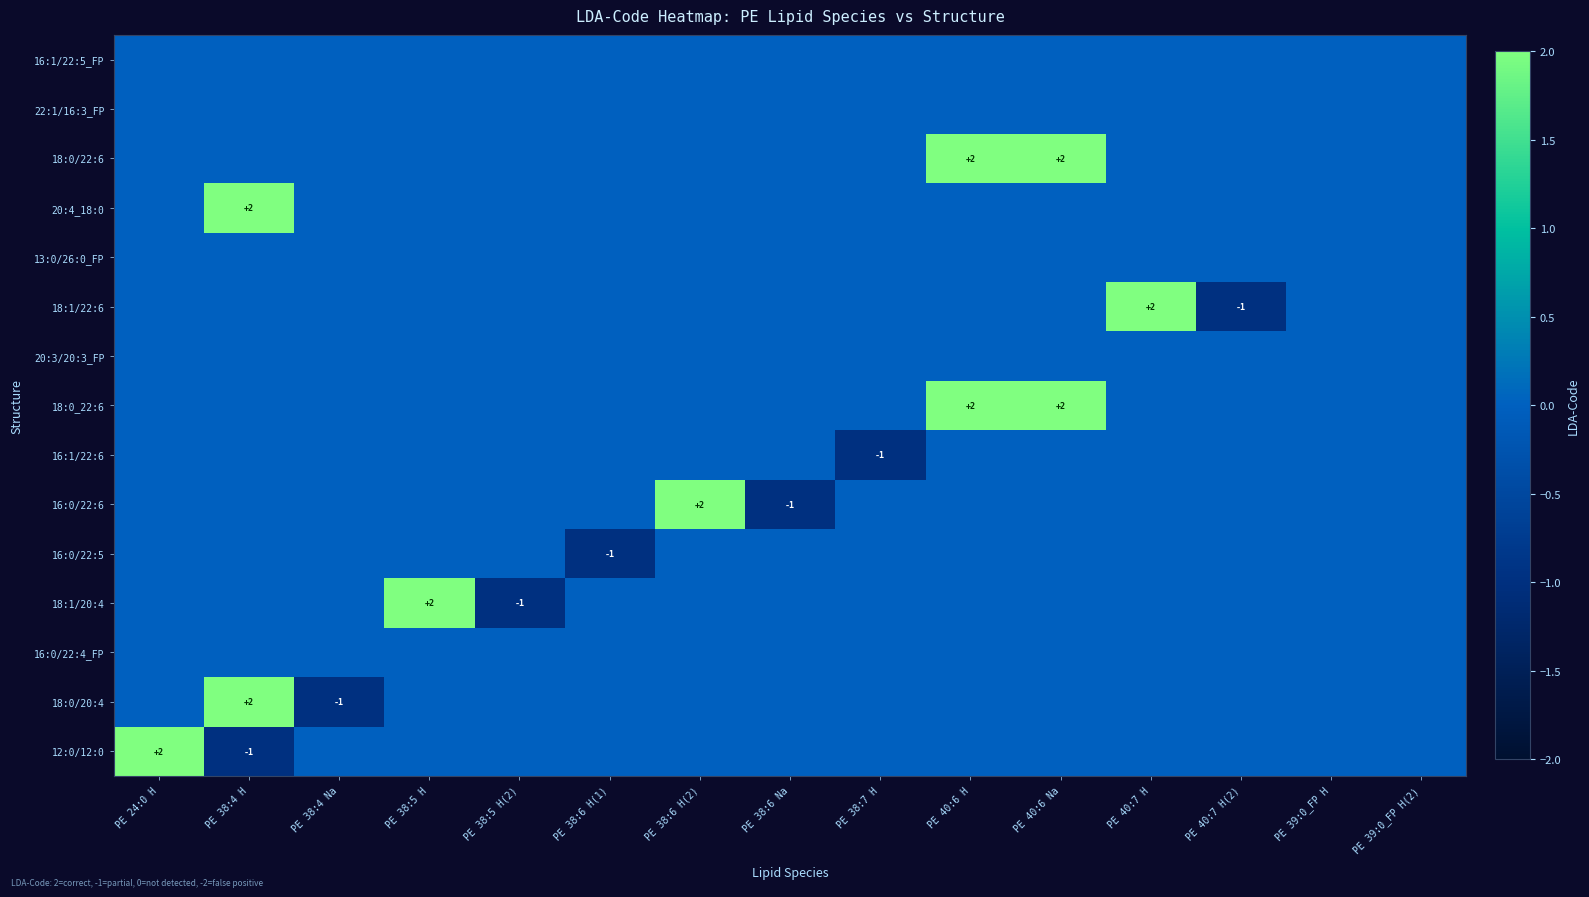

Which series has the largest total across all categories?

18:0_22:6